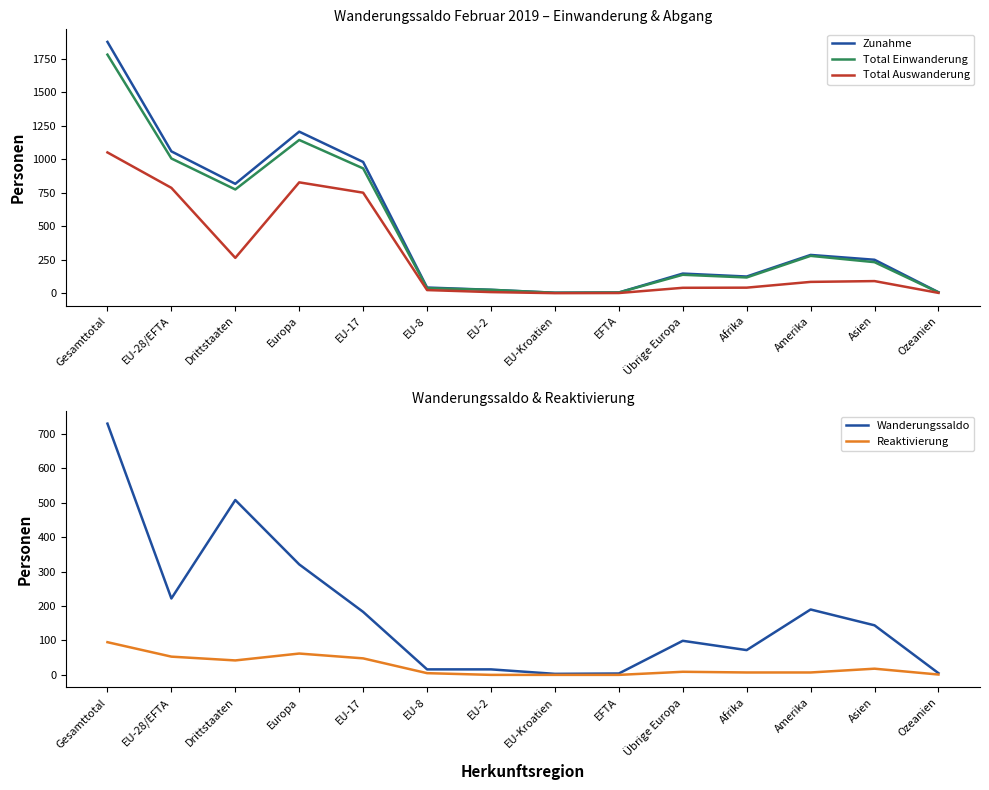

True or false: Total Einwanderung has a value of 1143 at Europa.

True